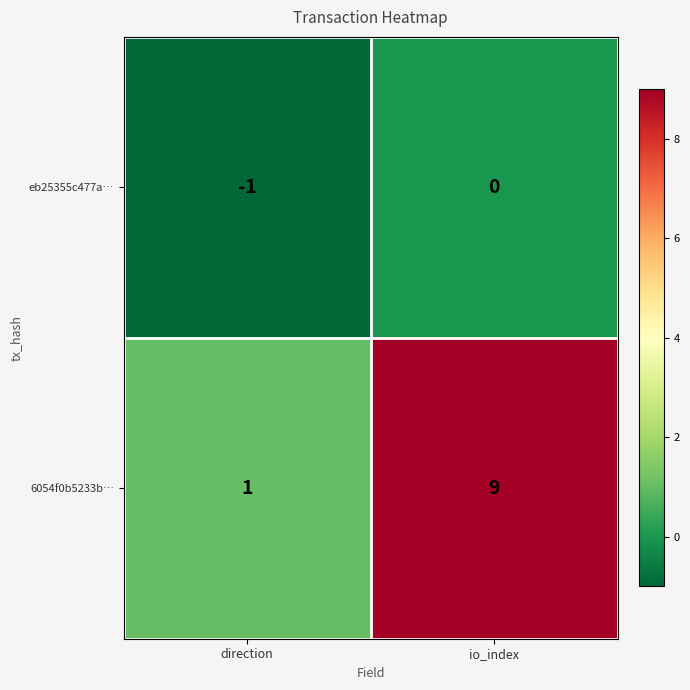

Reading left to right, what are all the values shown in this chart?

eb25355c477a…: -1	0
6054f0b5233b…: 1	9